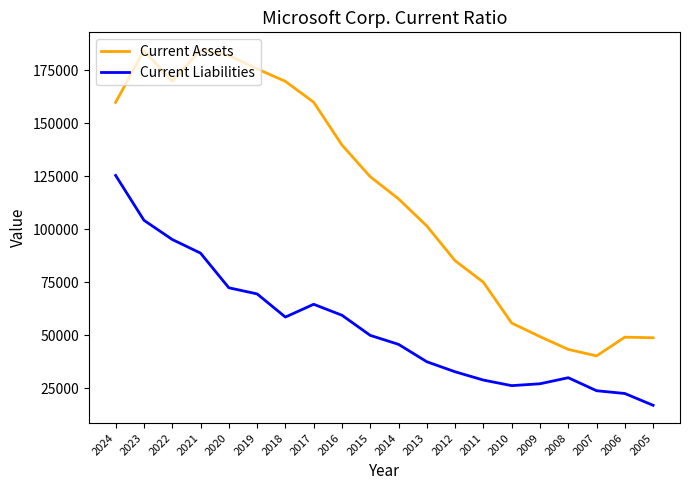

At how many categories does at least one series exceed 90814?

12